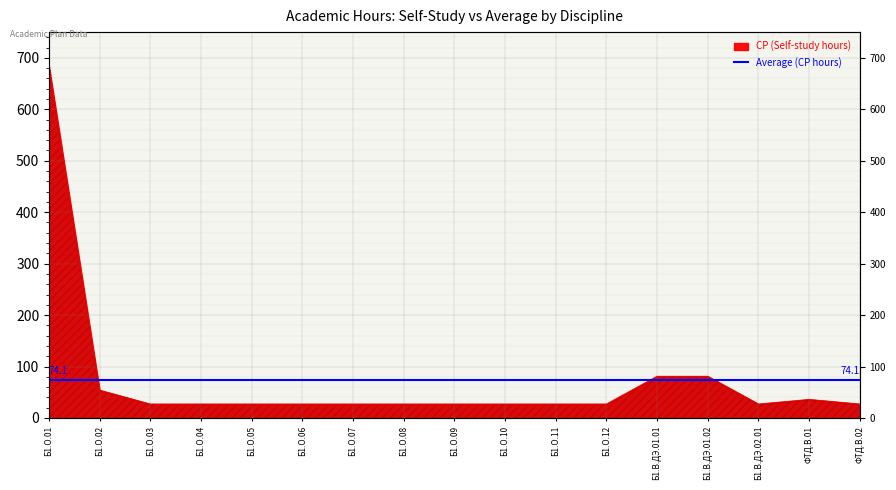

The chart shows a value of 27 at Б1.В.ДЭ.02.01. True or false?

True